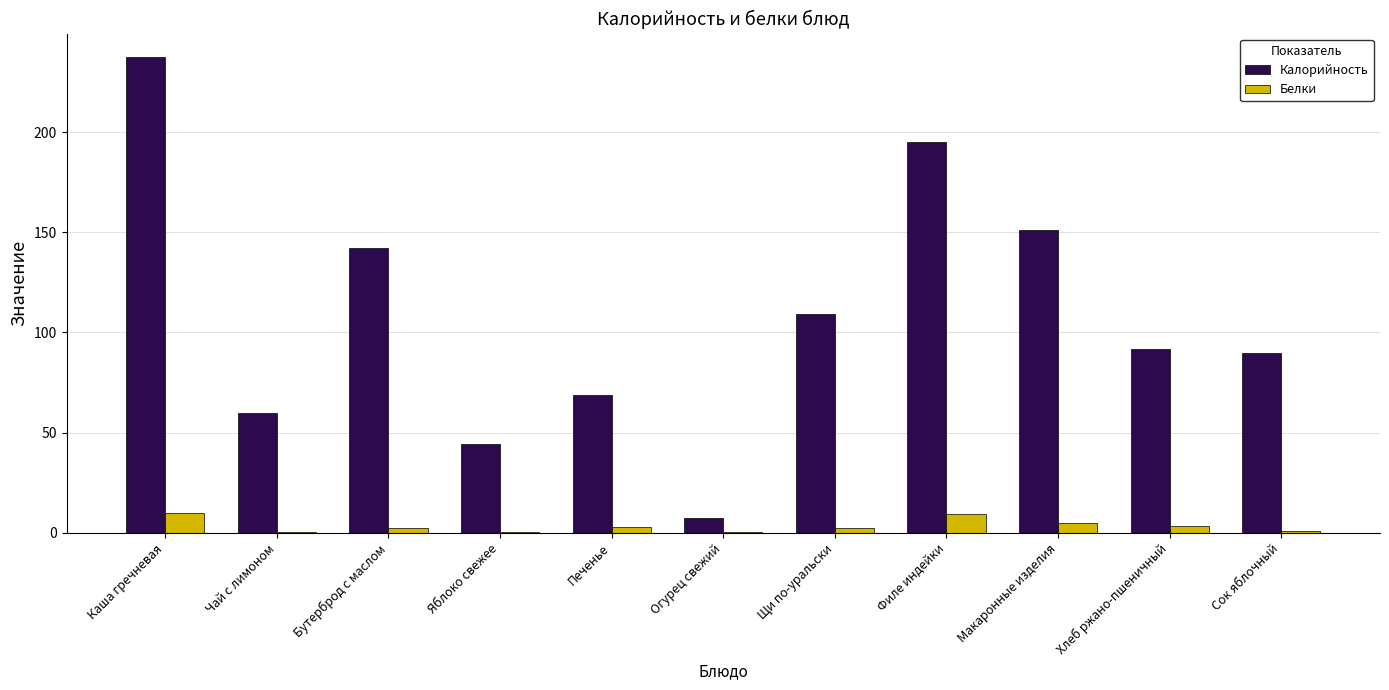

Which series has the largest range (max minus min)?

Калорийность